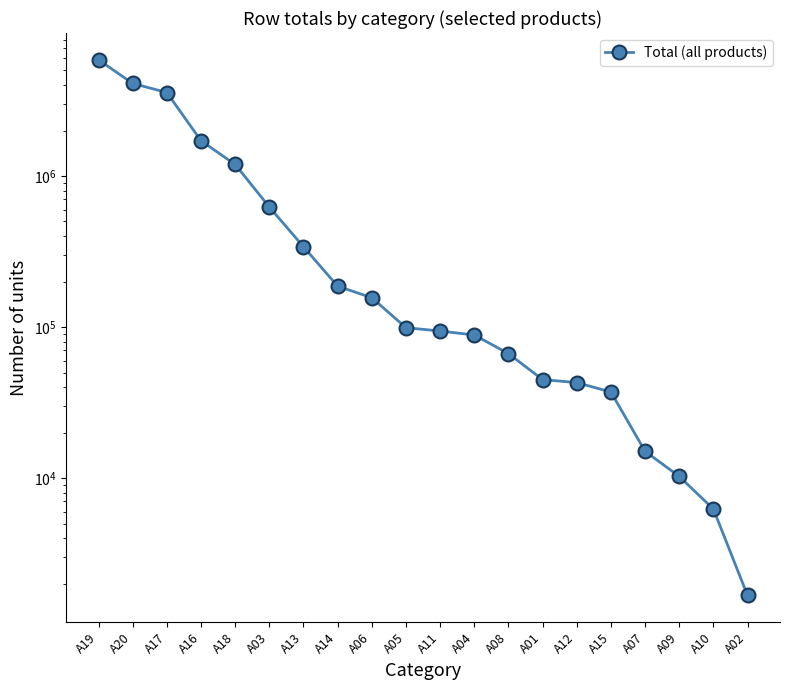

What is the label of the 10th point from the right?

A11